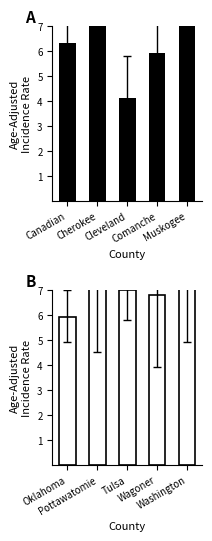

What is the difference between the Age-Adjusted Incidence Rate (Counties 1–5) values at Cherokee and Cleveland?

9.1